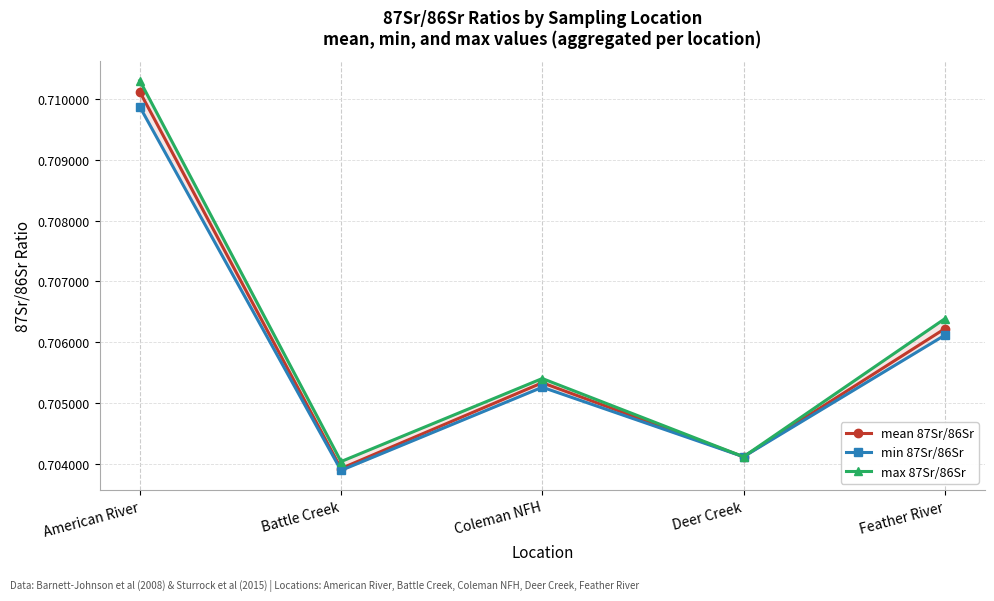

Count the number of data series in this chart.

3